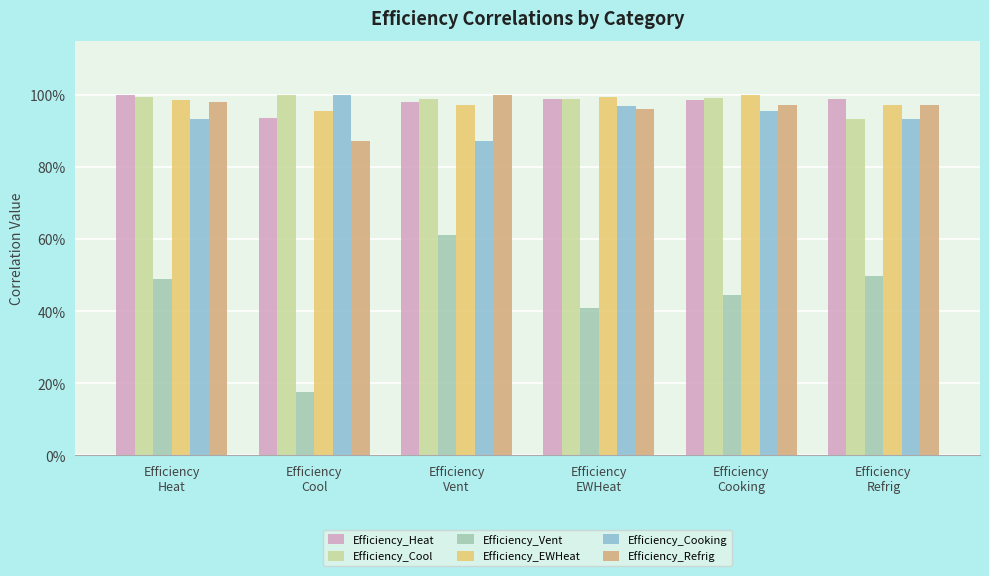

At how many categories does at least one series exceed 0?

6